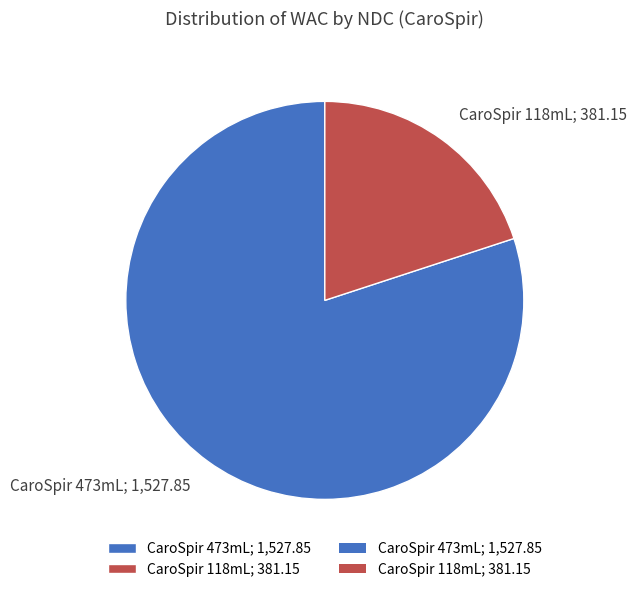

Is the sum of CaroSpir 473mL; 1,527.85 and CaroSpir 118mL; 381.15 greater than half?

Yes